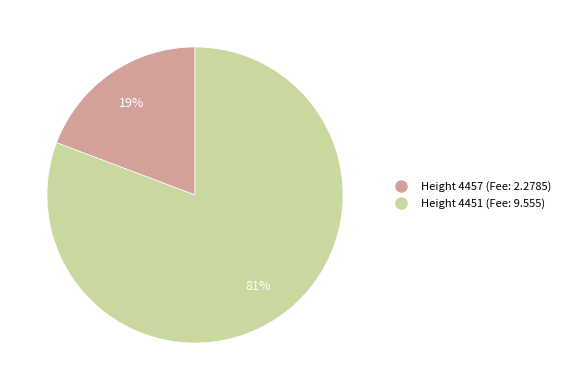

To the nearest percent, what is the average slice percentage?

50%